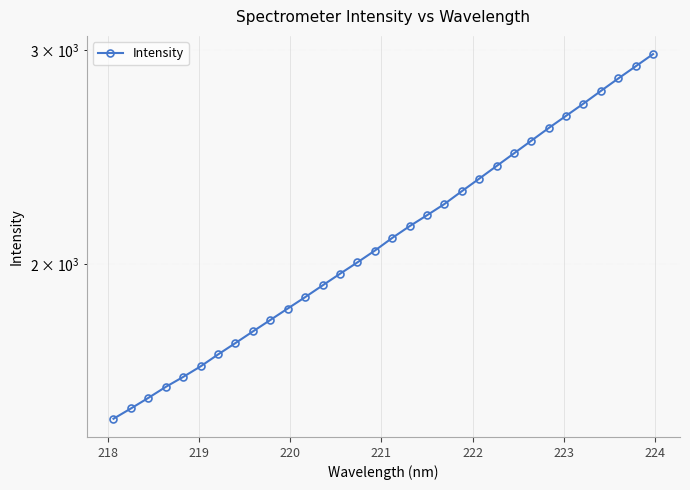

How many lines are shown in the chart?

1